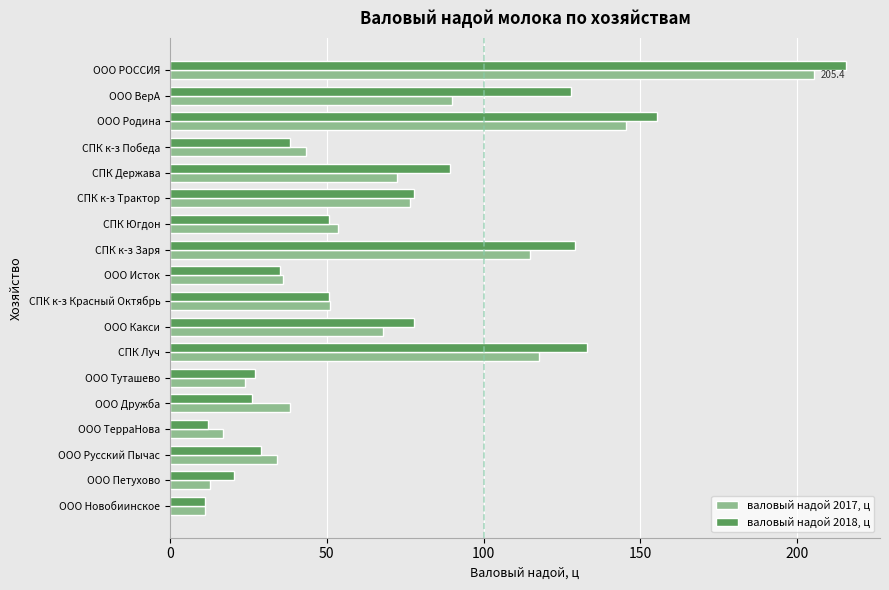

True or false: валовый надой 2017, ц has a value of 12.9 at СПК к-з Победа.

False